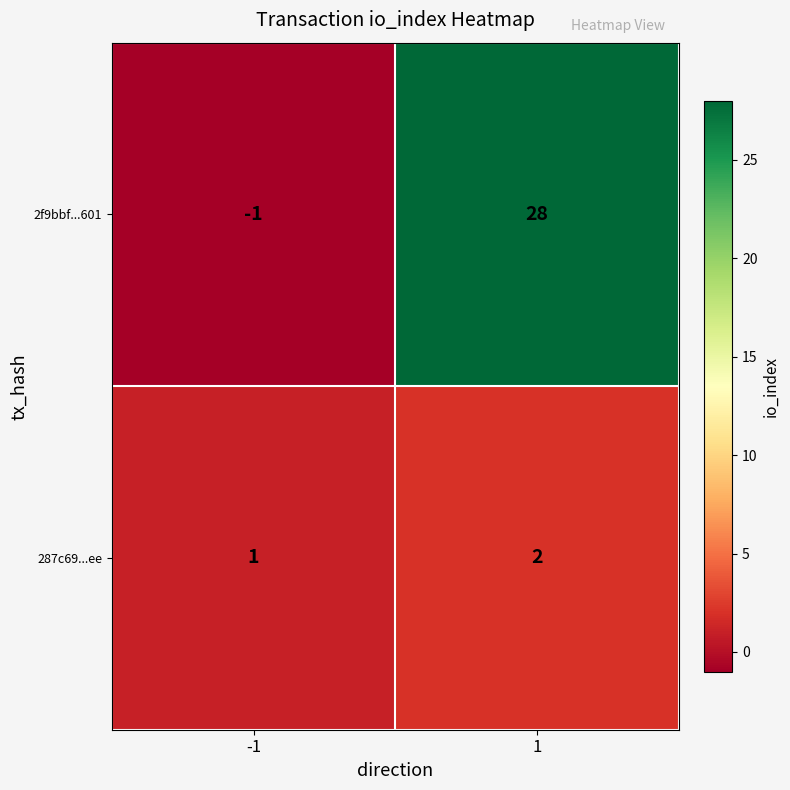

Reading left to right, what are all the values shown in this chart?

2f9bbf...601: -1	28
287c69...ee: 1	2